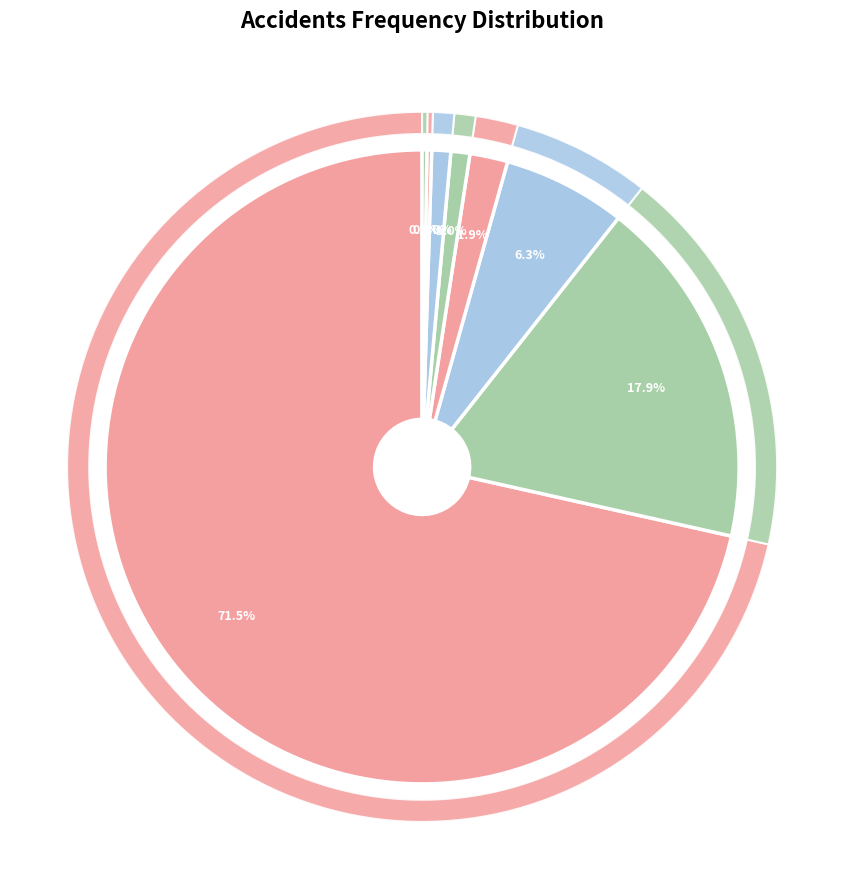

Which slice is the smallest?

6